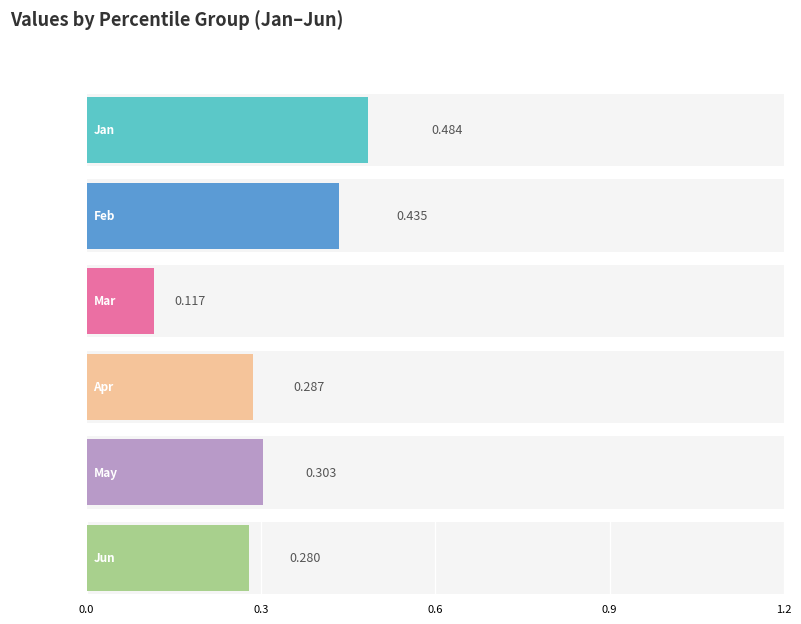

The Feb series shows 0.4 at pct35. True or false?

True